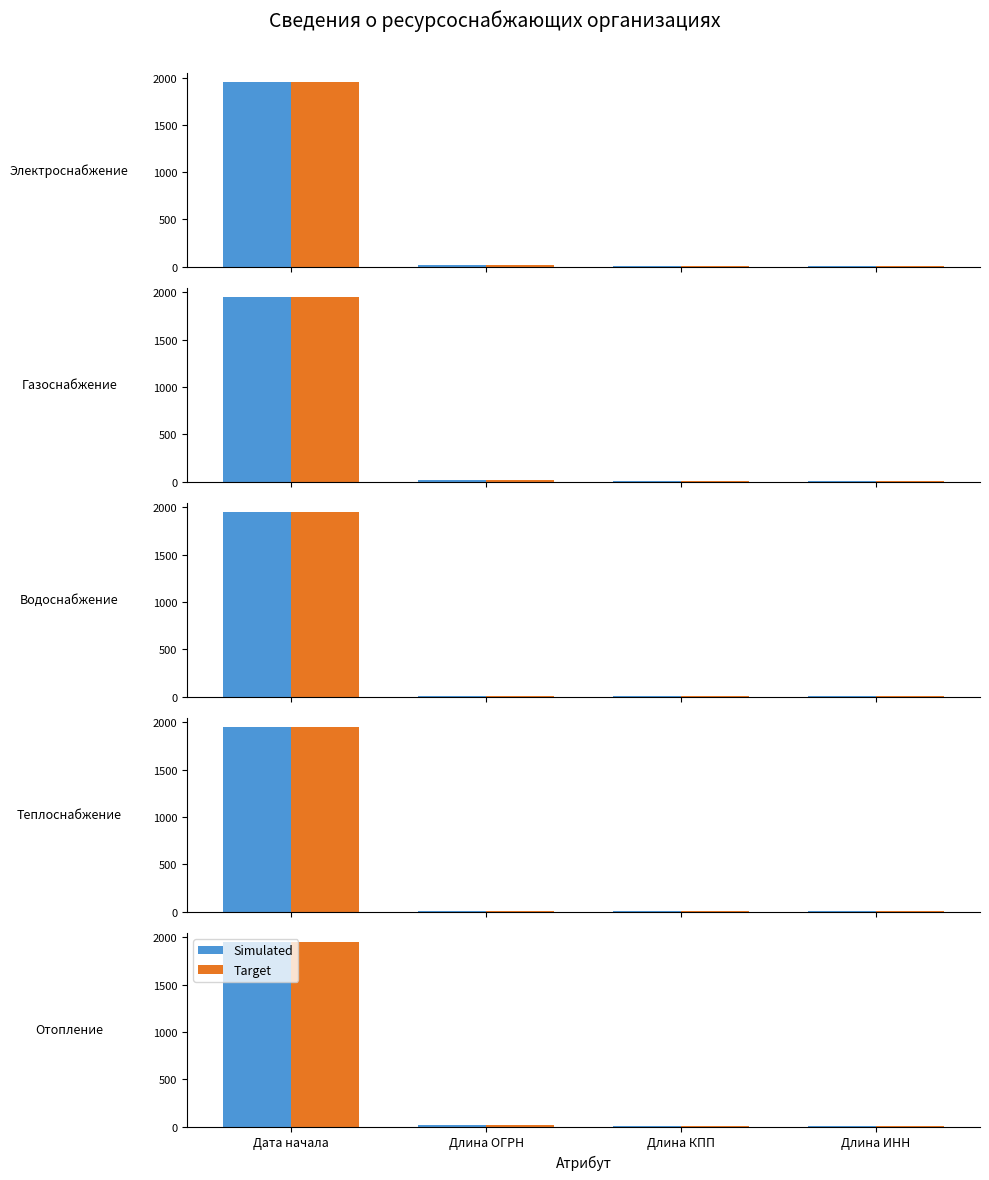

What is the minimum value shown in the chart?

7